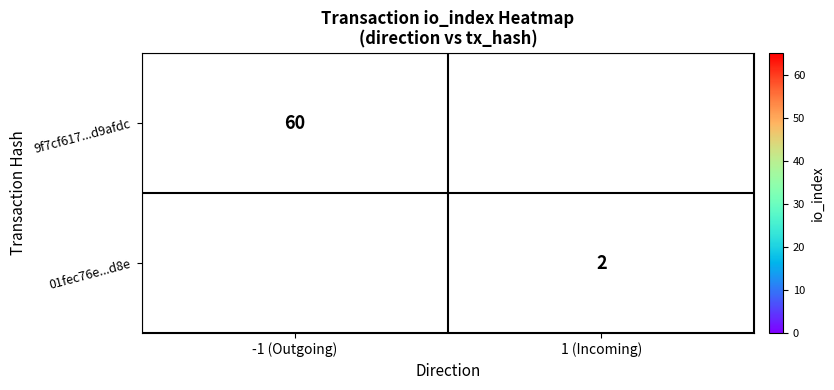

How many values in 9f7cf617...d9afdc are above zero?

1